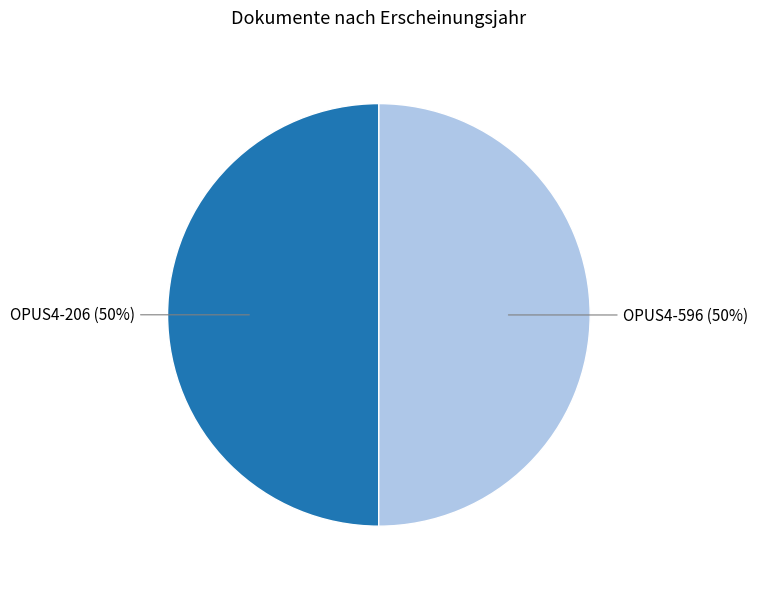

The OPUS4-596 slice represents 56% of the pie. True or false?

False